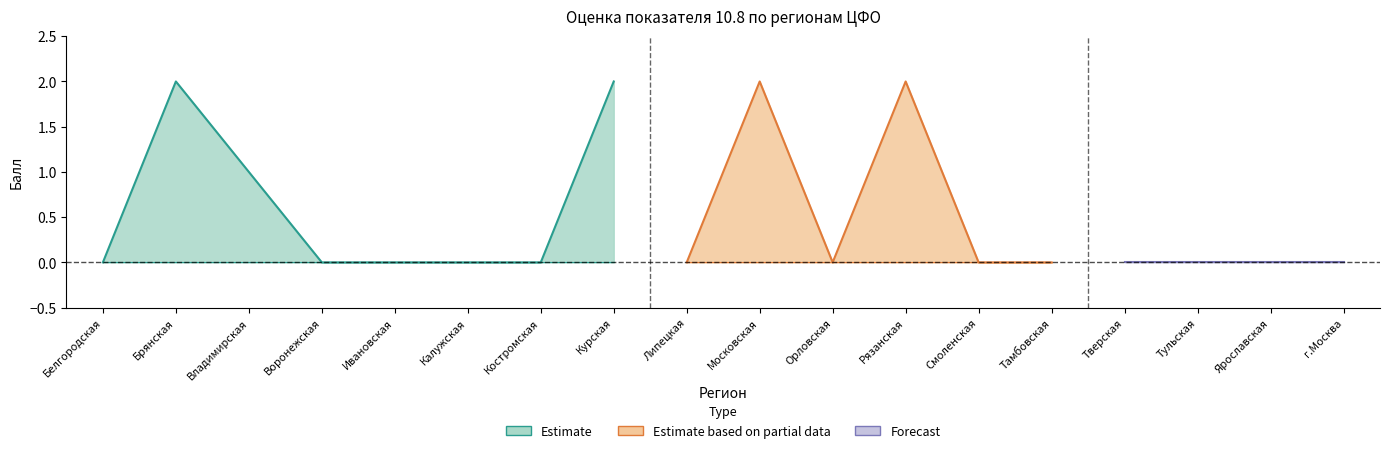

How many lines are shown in the chart?

3